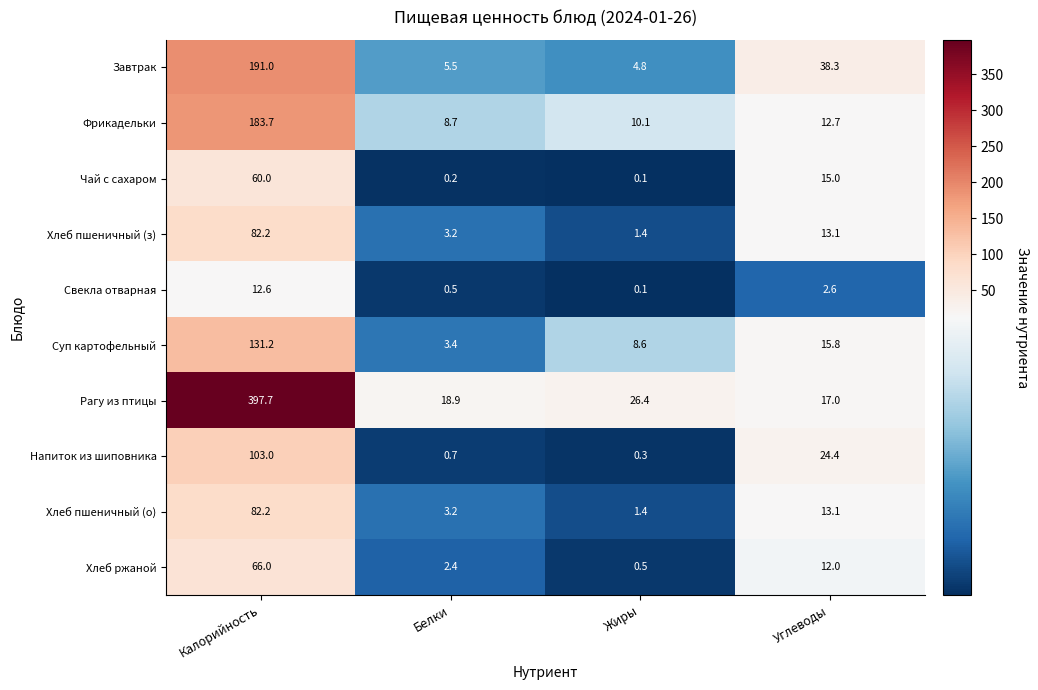

Is the value of Хлеб ржаной at Углеводы greater than the value of Напиток из шиповника at Калорийность?

No